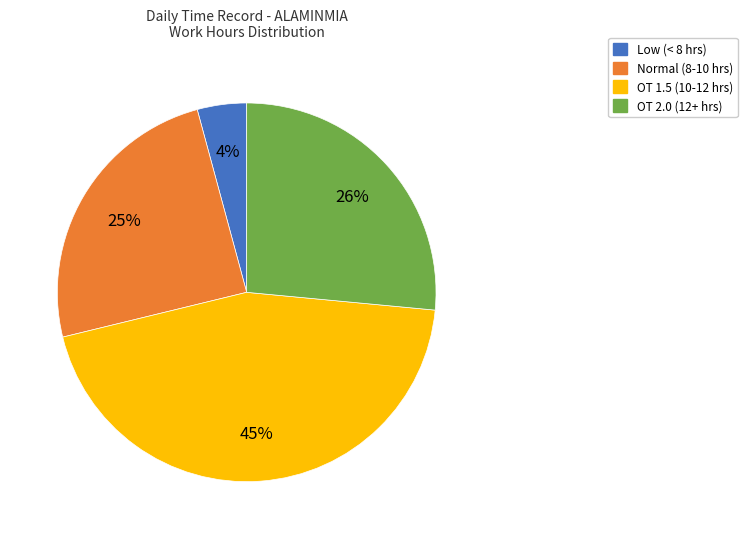

Does any single category account for the majority?

No